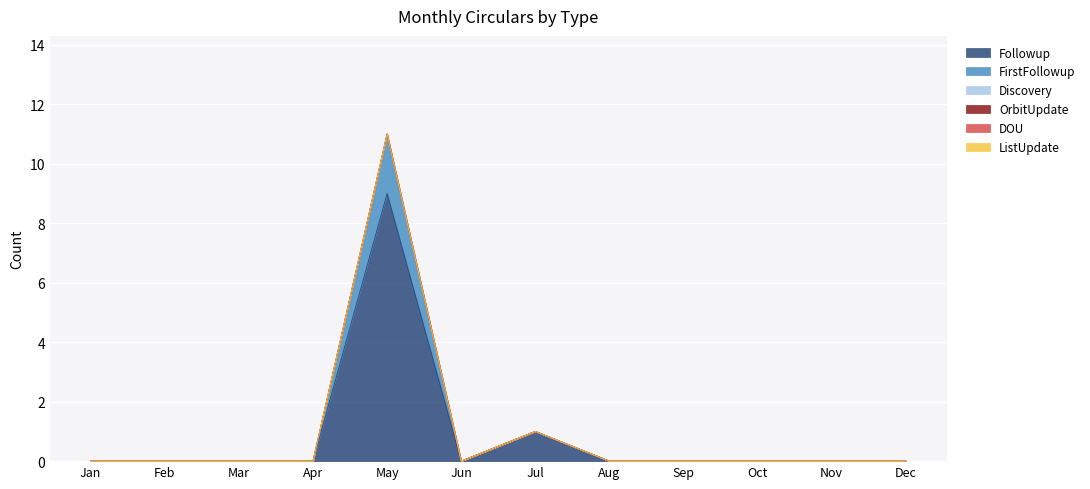

How many categories are shown in the chart?

12